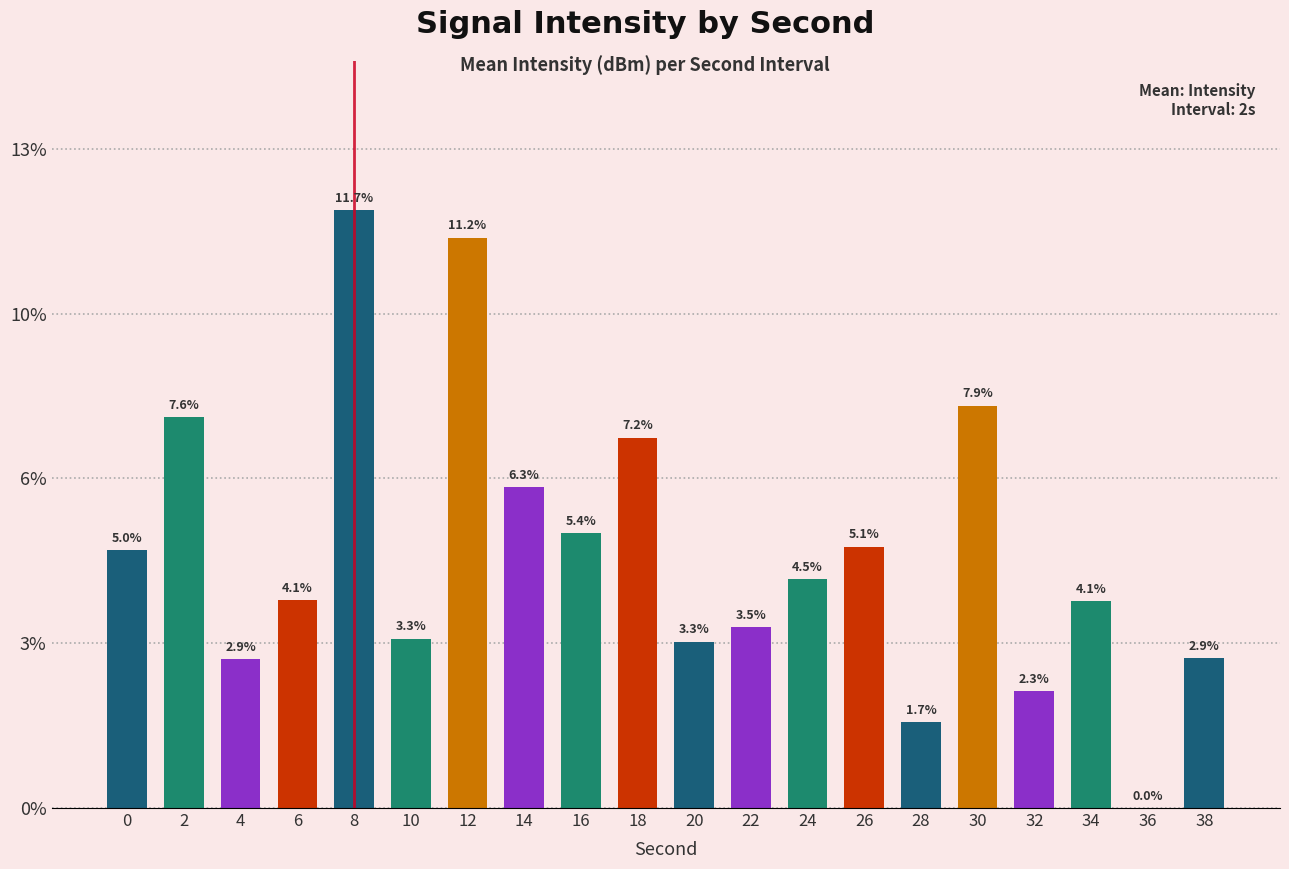

What is the change in value from 14 to 34?

-2.2